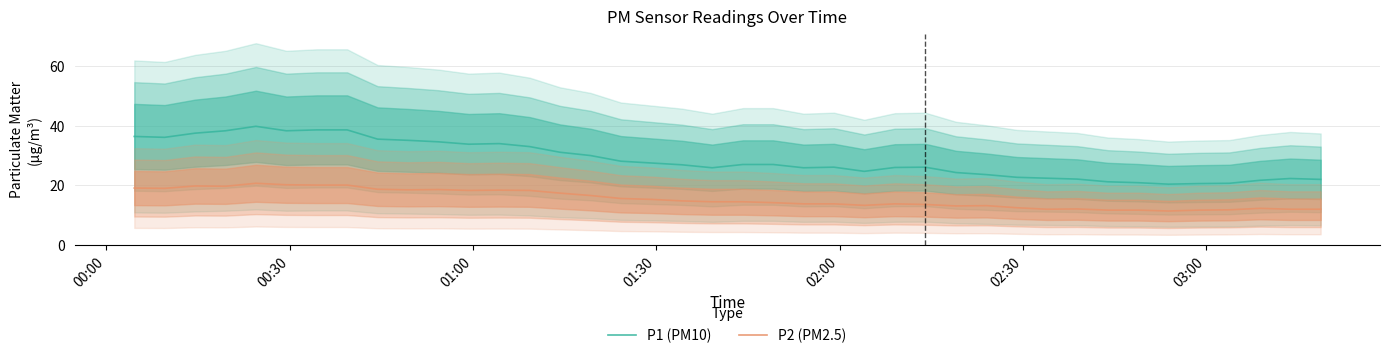

True or false: P1 (PM10) and P2 (PM2.5) intersect in this chart.

False